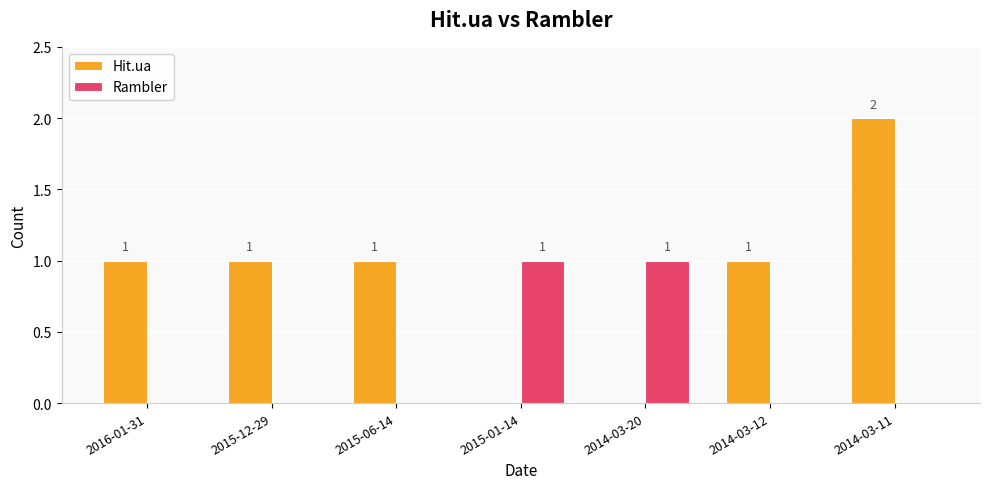

Does the chart contain stacked bars?

No